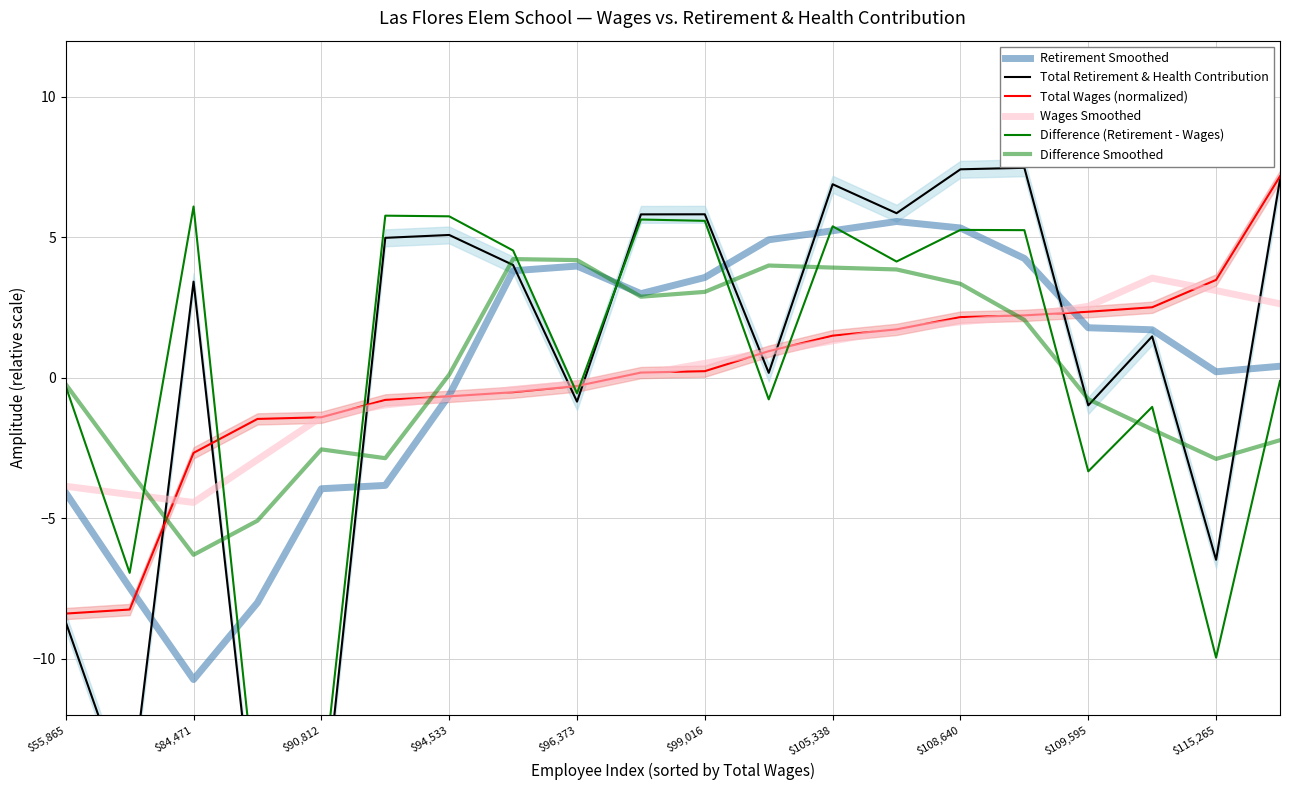

How many data points does each series have?

20